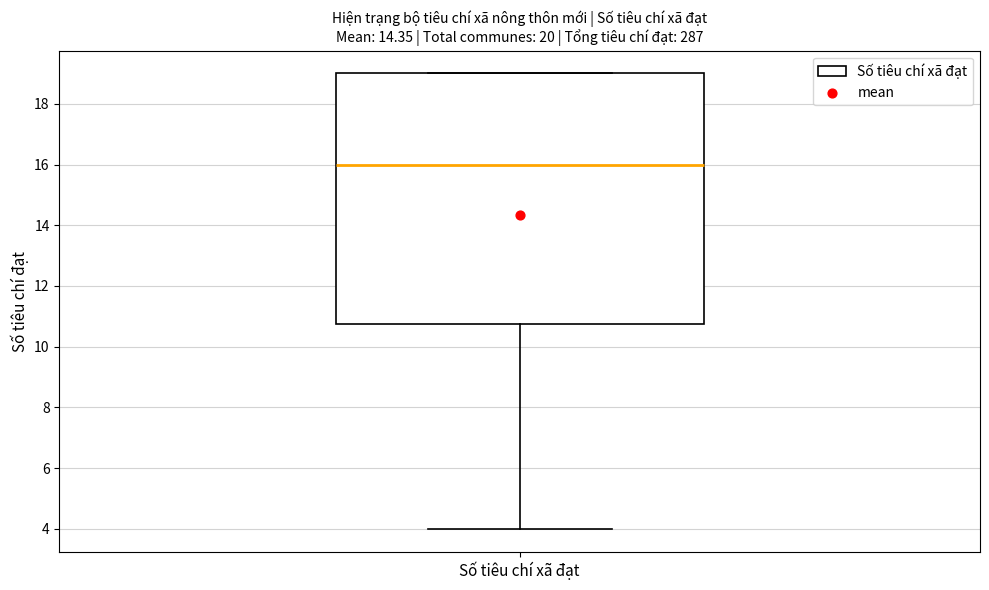

Transcribe this box plot: give where the median line is, the range the box spans, and where the two whiskers end, as read against the y-axis. The values are not printed on the chart, so give them approximately, as read against the axis.

median 16.0, box 10.8 to 19.0, whiskers 4.0 to 19.0